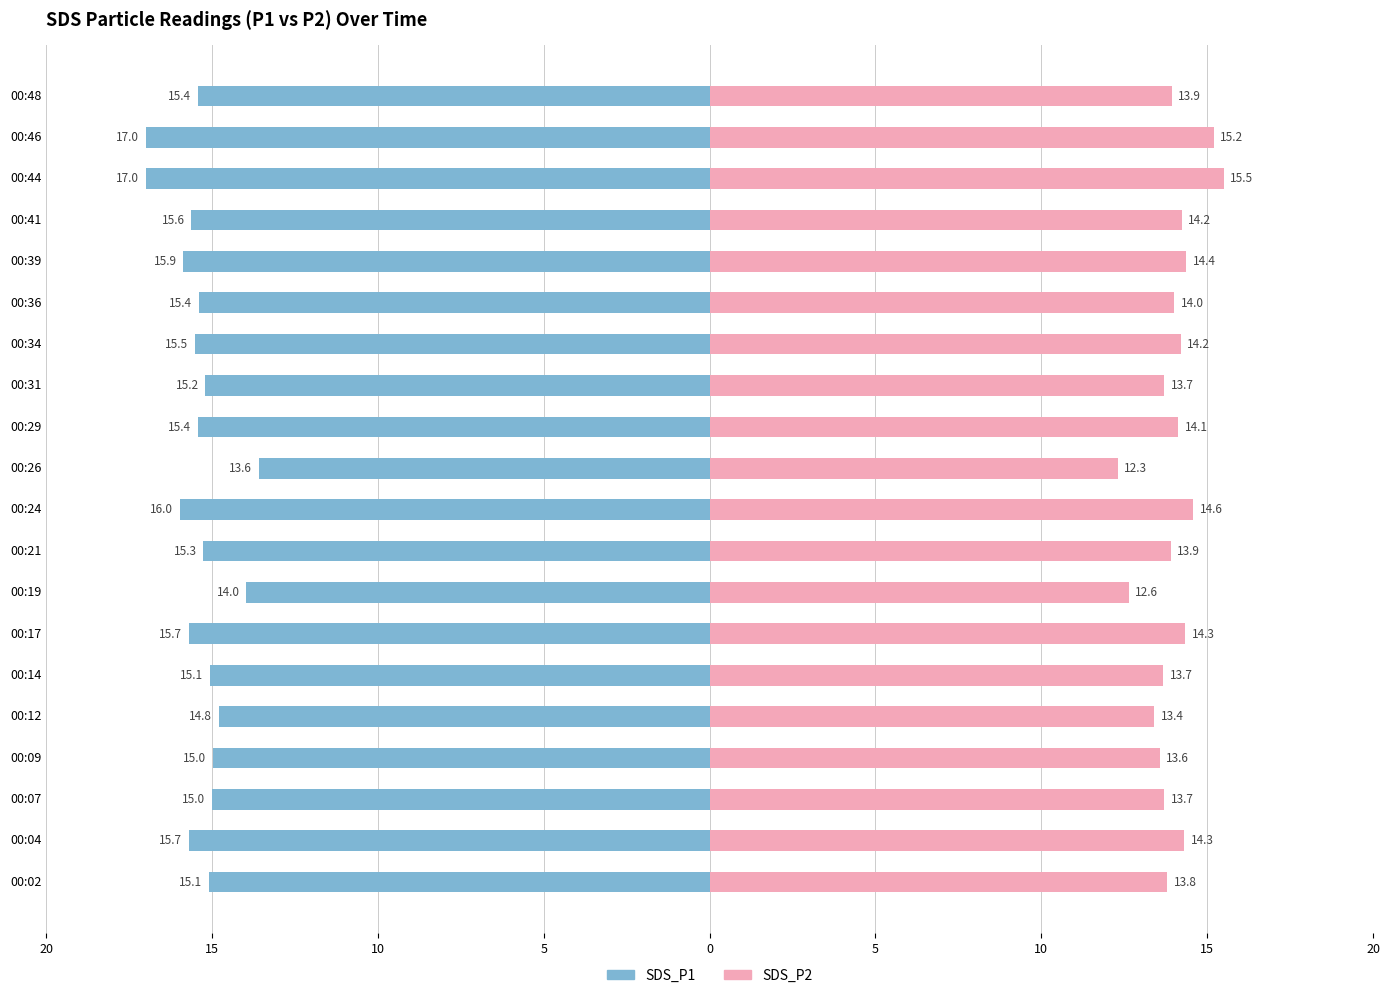

How many bars are there in total?

40